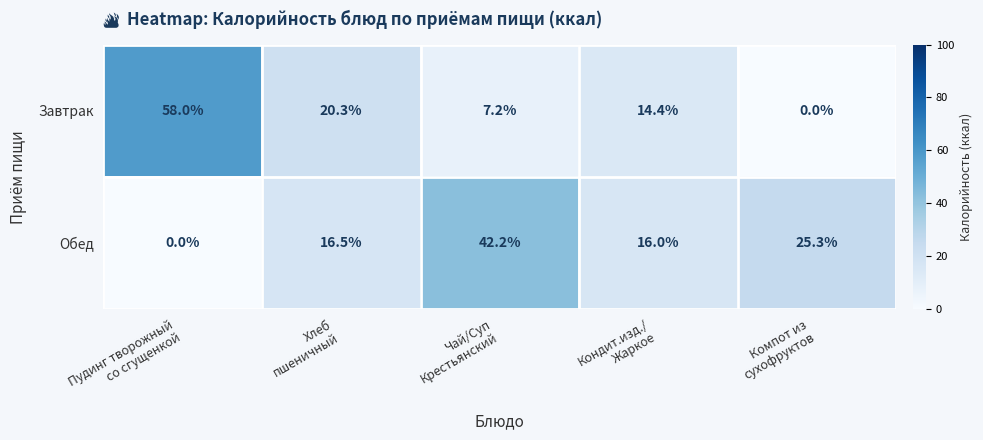

Between Чай/Суп
Крестьянский and Кондит.изд./
Жаркое, which series saw the biggest shift?

Обед